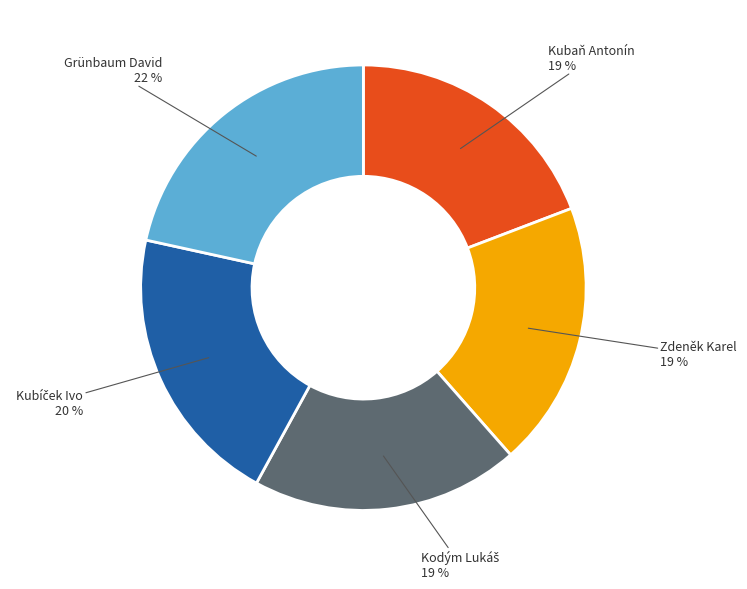

To the nearest percent, what is the average slice percentage?

20%